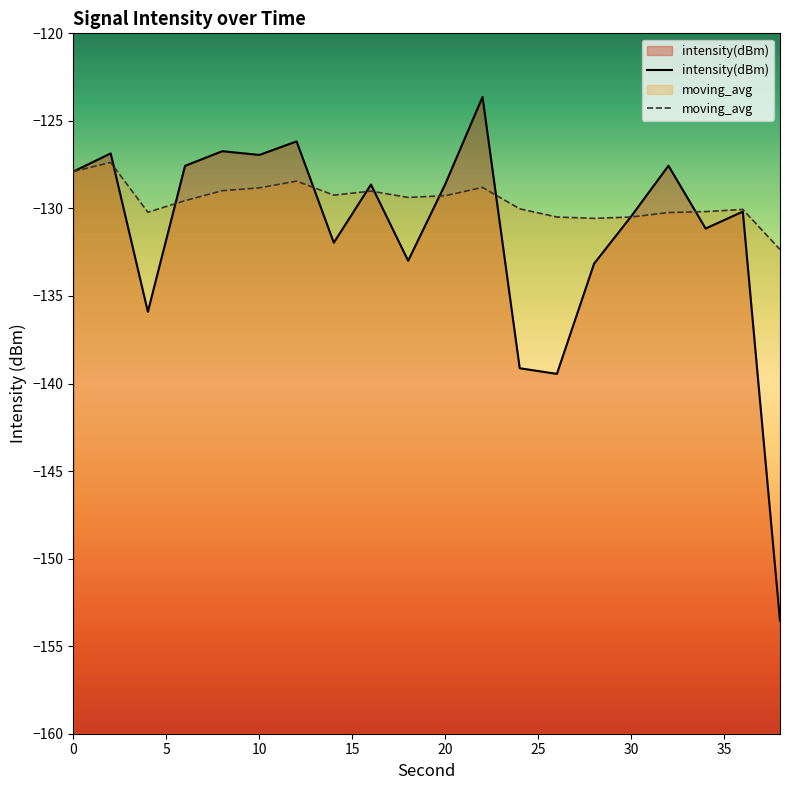

How many lines are shown in the chart?

2